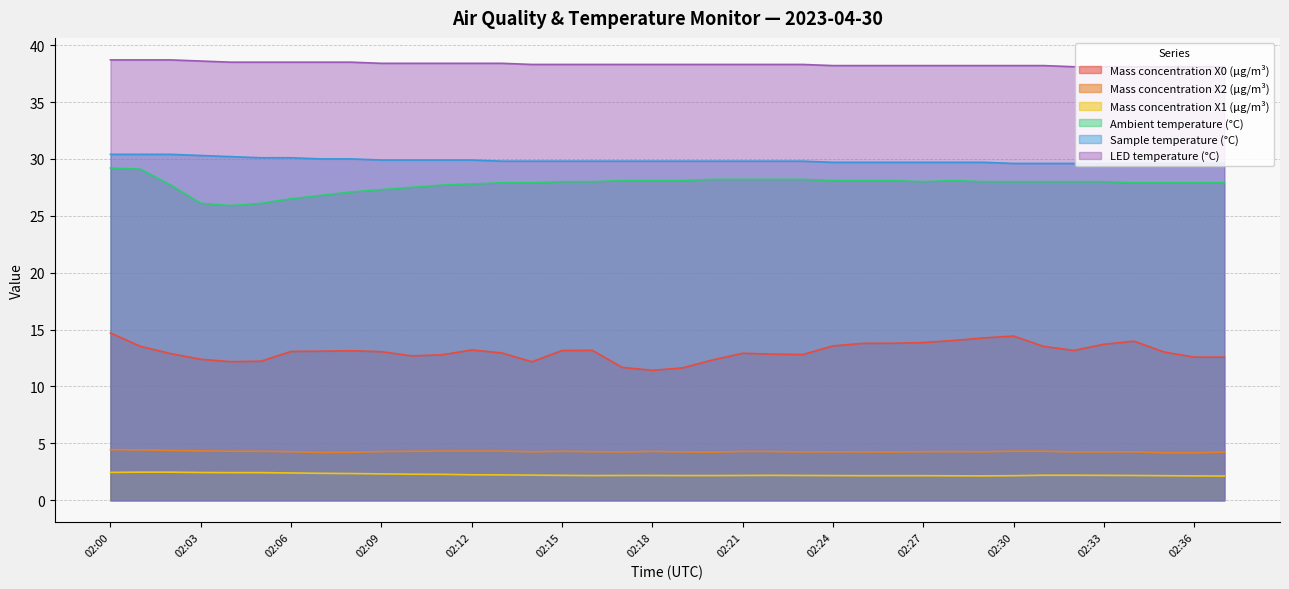

How many interior local peaks does the Mass concentration X2 (μg/m³) series have?

6